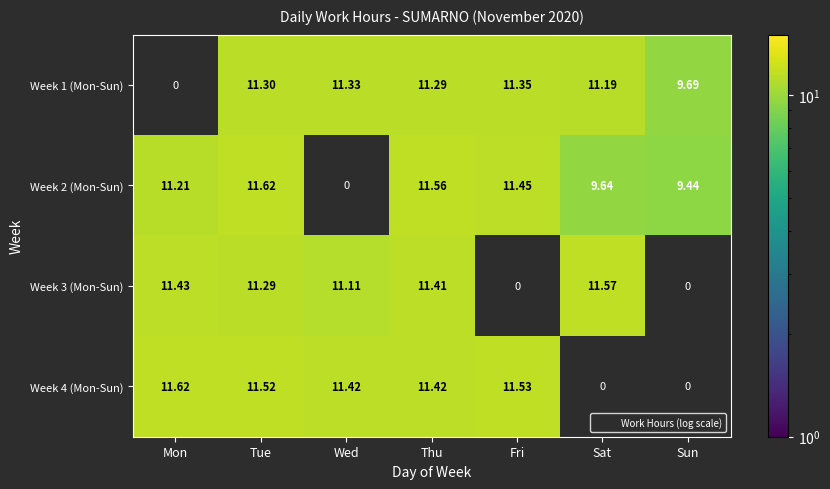

The value of Week 3 (Mon-Sun) at Sat is 11.6. True or false?

True